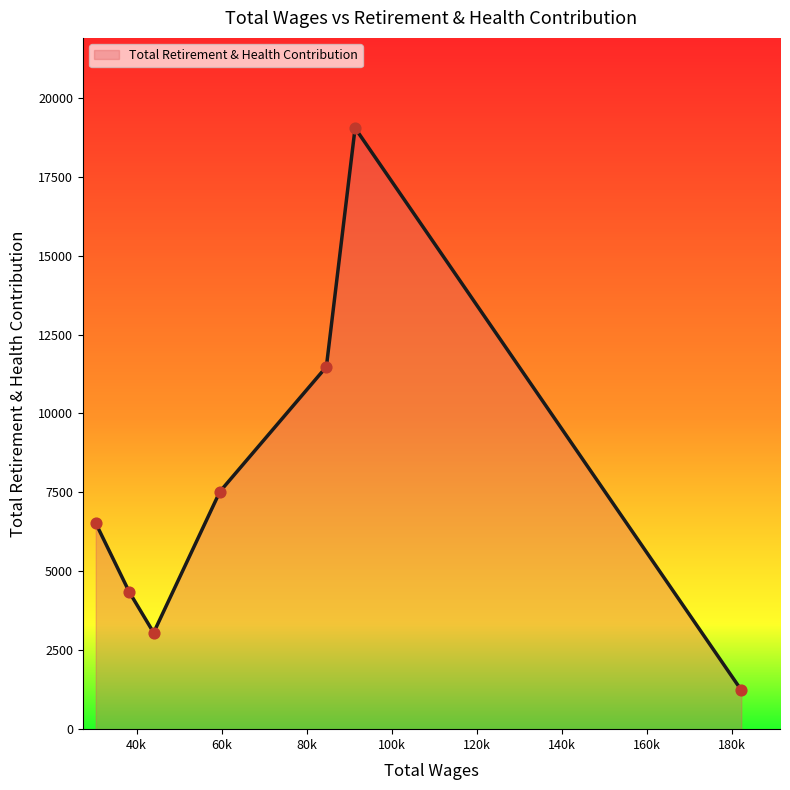

What is the difference between the maximum and minimum values?

17801